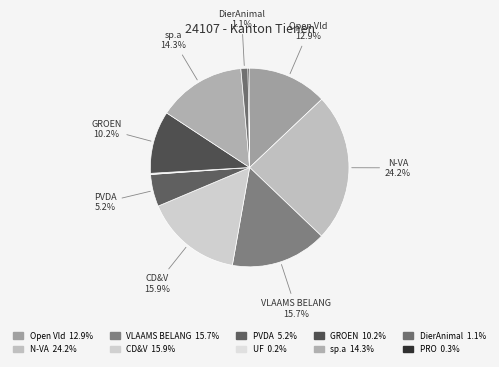

How many slices are in this pie chart?

10